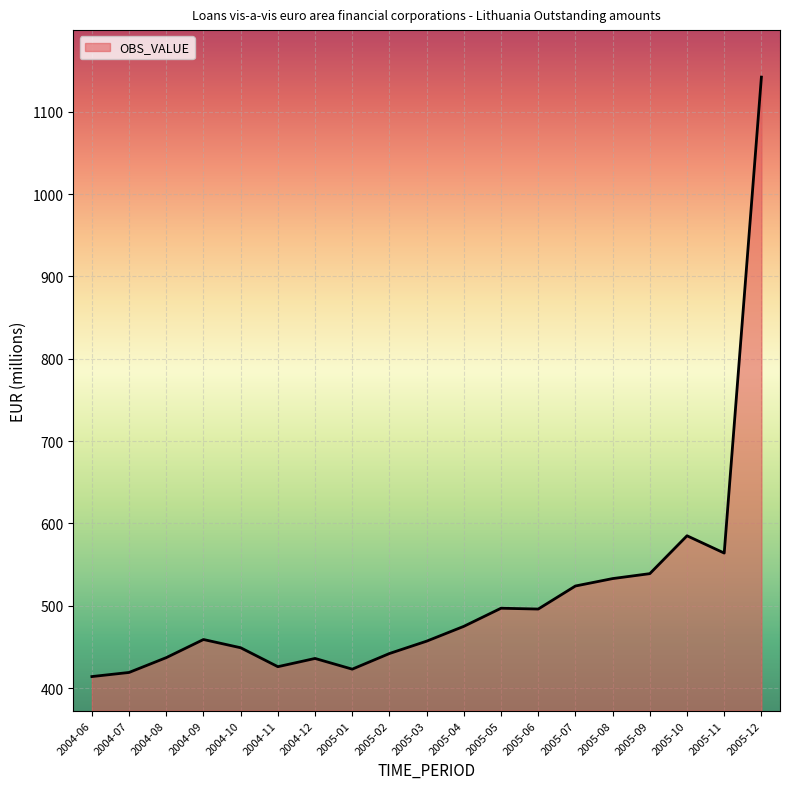

What is the greatest value displayed?

1142